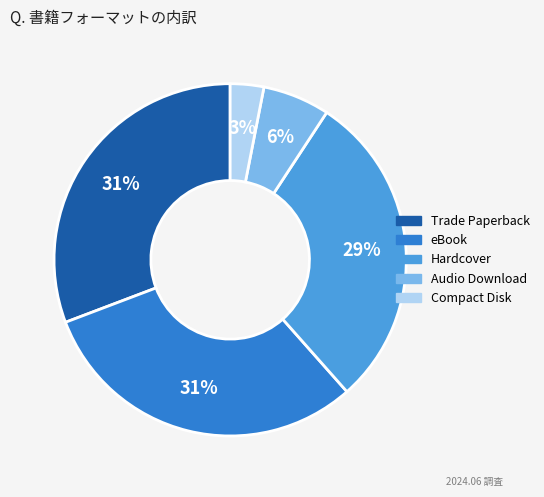

Combined, do eBook and Compact Disk account for over 50%?

No